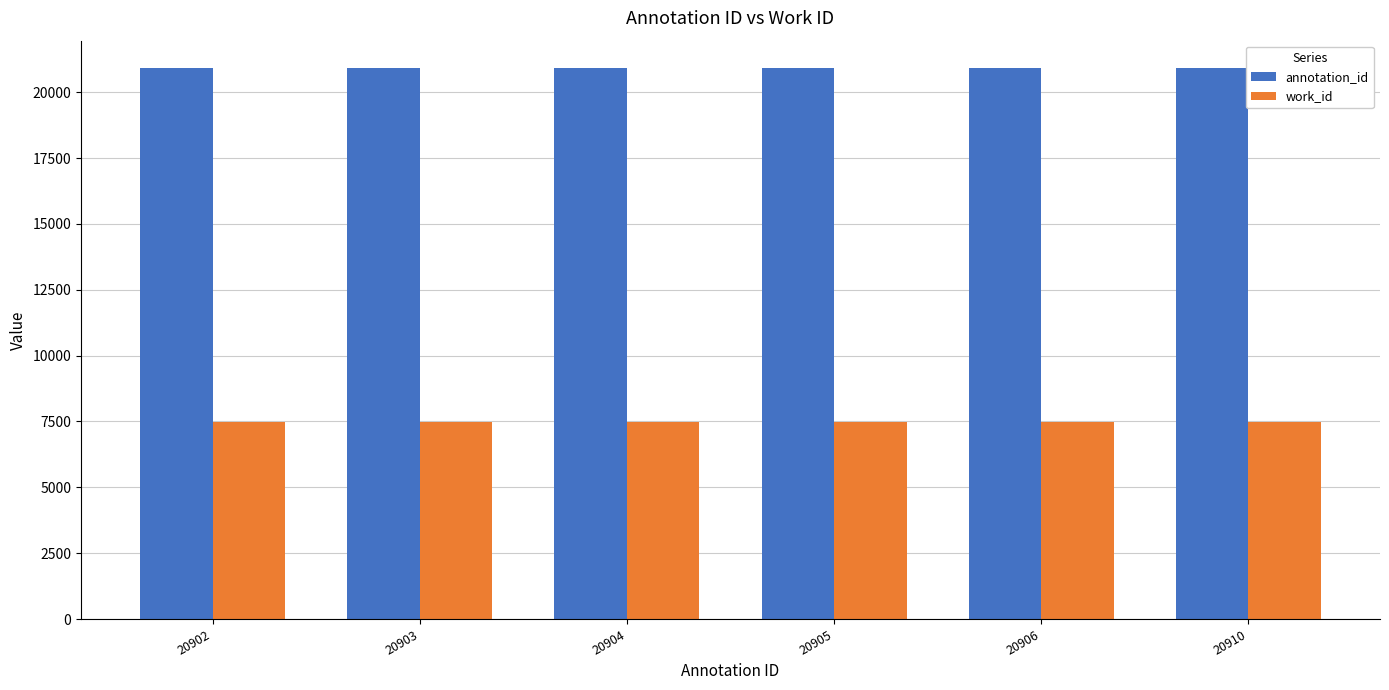

How many bars are there in each group?

2